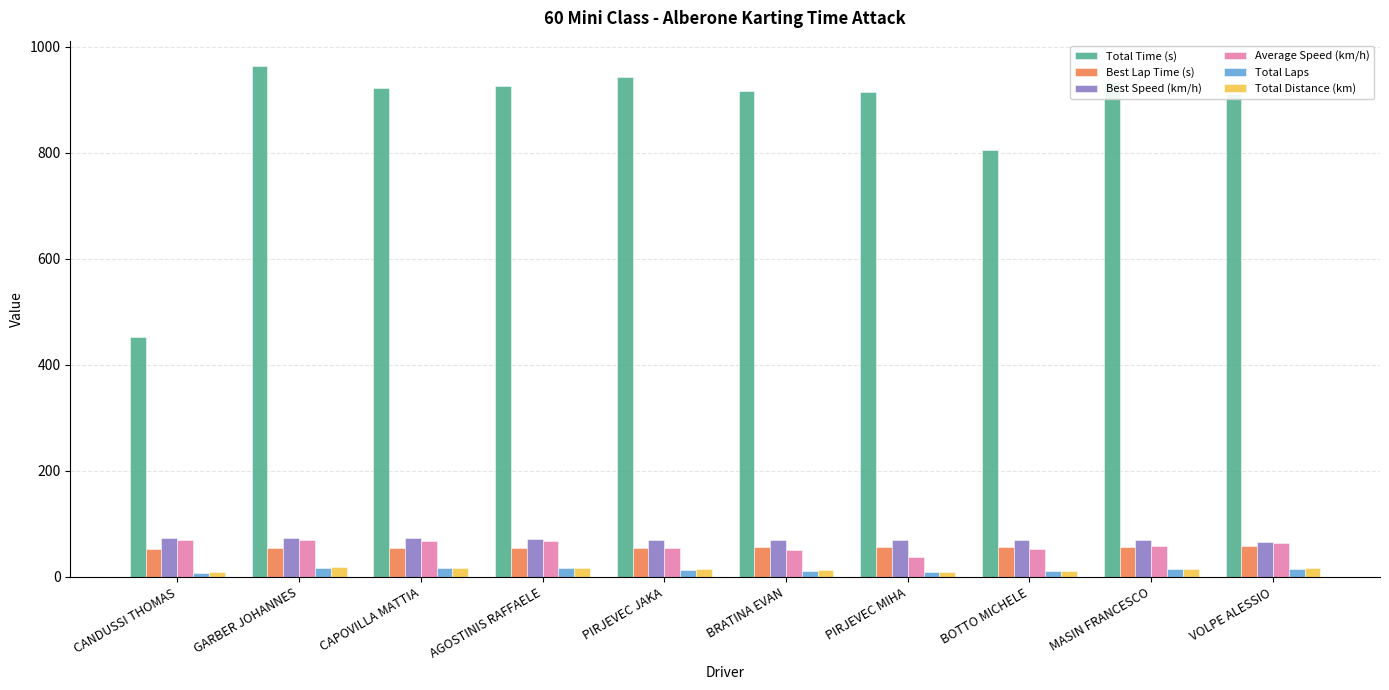

What is the difference between the maximum and minimum values in the Average Speed (km/h) series?

30.6